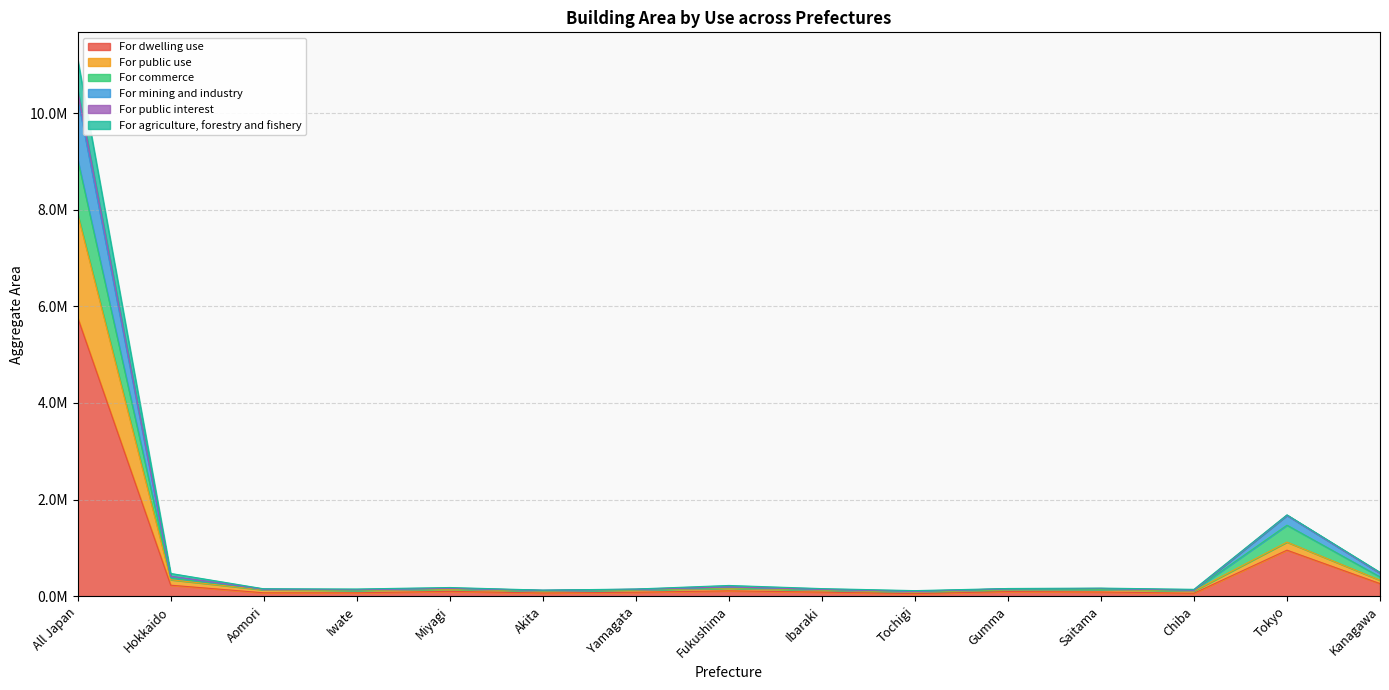

The For commerce series shows 236616 at Aomori. True or false?

False